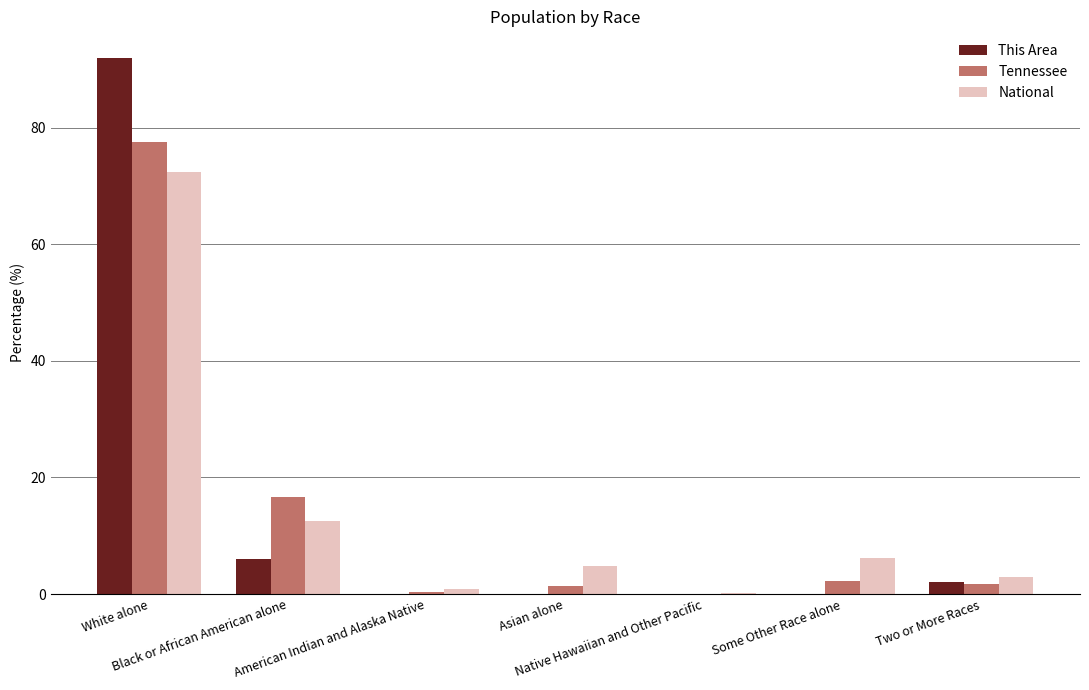

What is the sum of all This Area values?

100.0